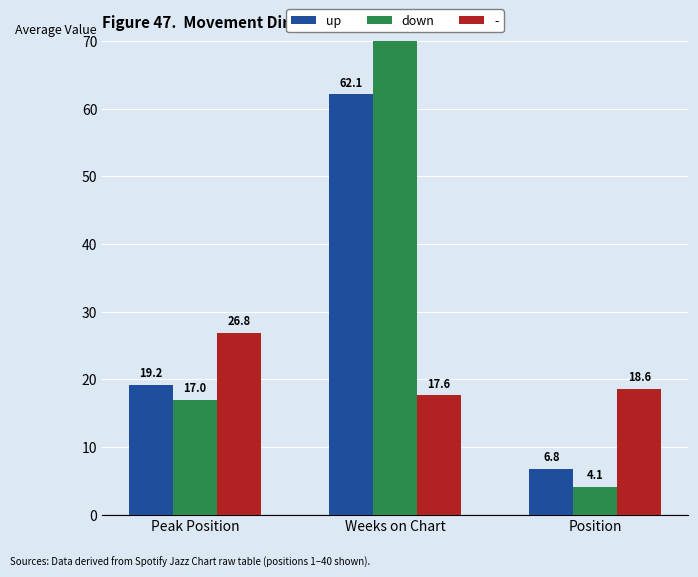

Count the number of data series in this chart.

2